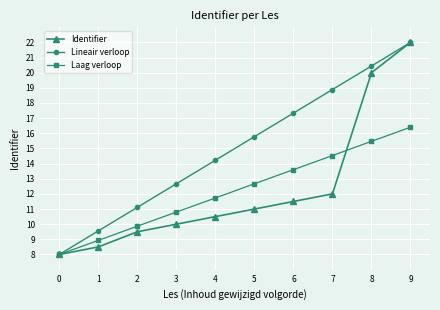

True or false: Lineair verloop has more than 1 points higher than both neighbors.

False